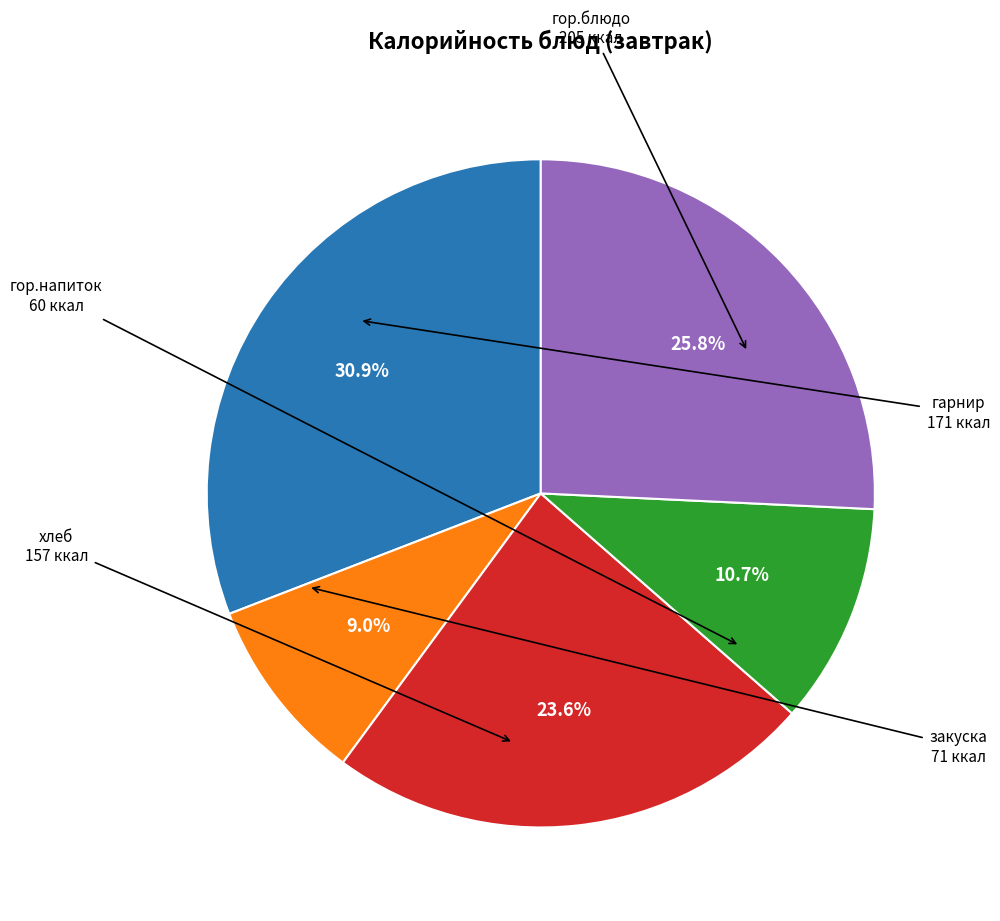

Is there a majority slice in this chart?

No